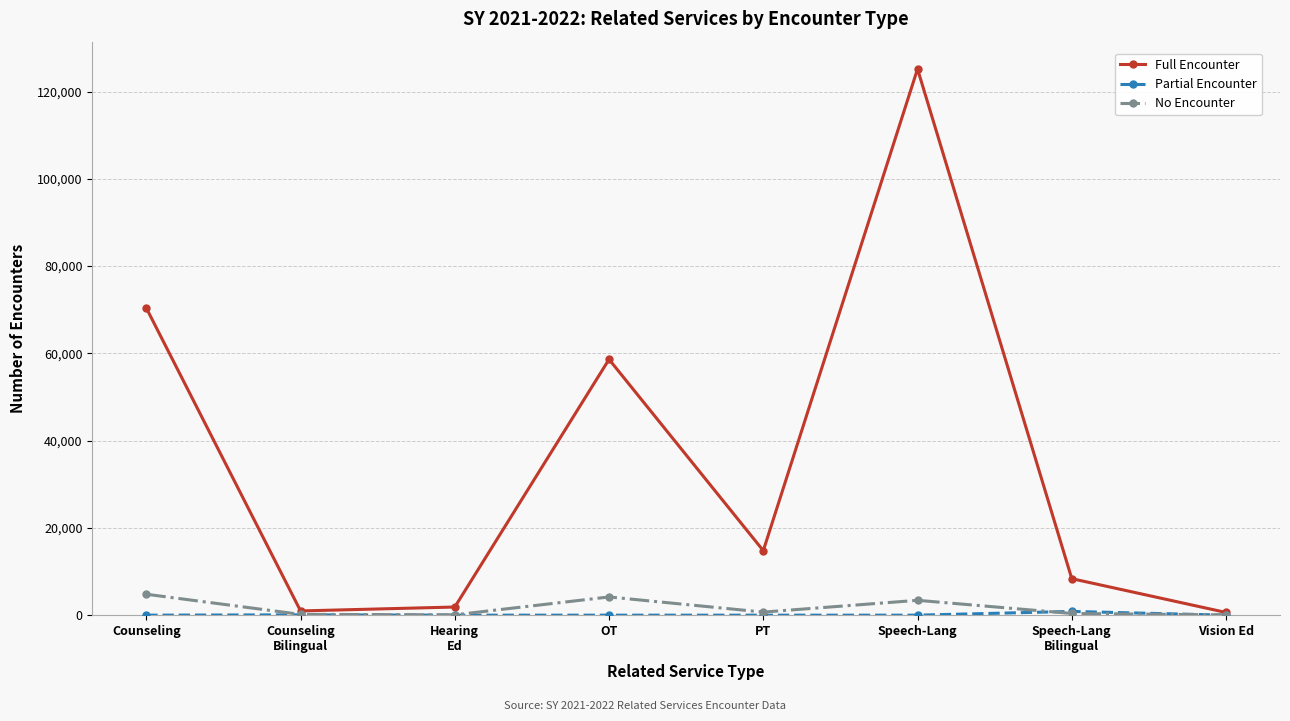

How many series are shown in this chart?

3